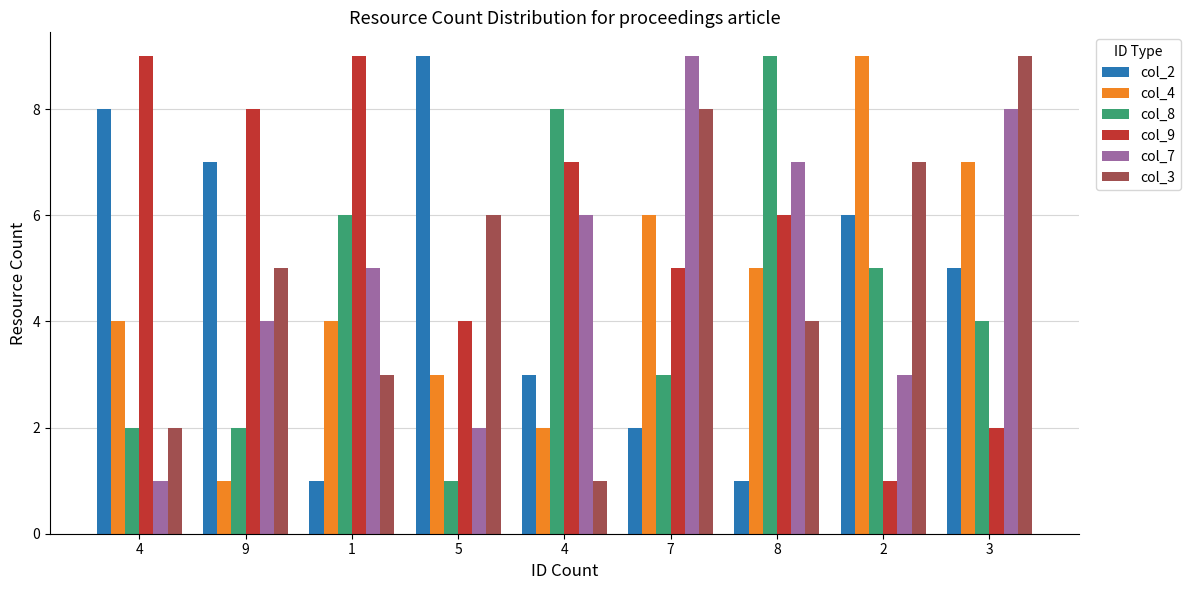

What are all the series names shown in the legend?

col_2, col_4, col_8, col_9, col_7, col_3